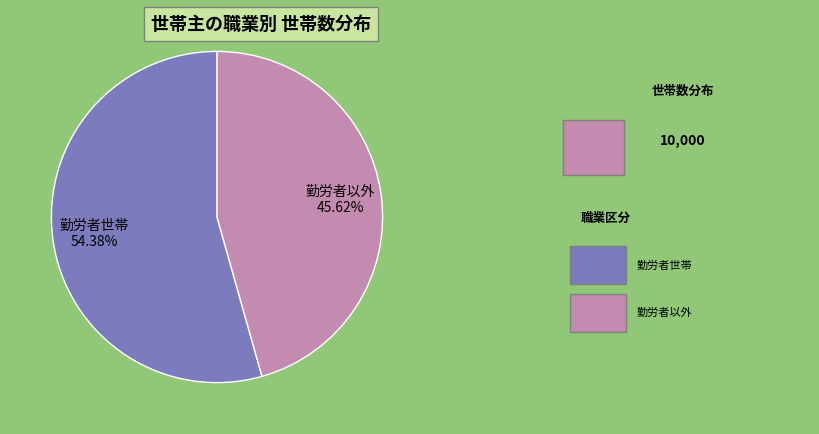

What is the smallest slice in the pie chart?

勤労者以外